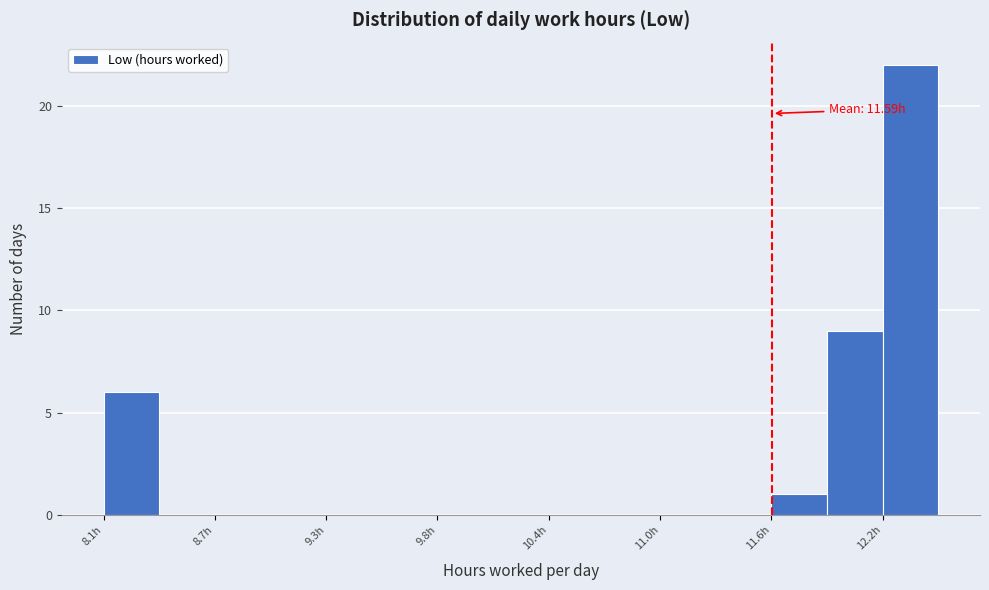

Around what value on the x-axis is the tallest bar? Give the approximate position of its centre, as read against the axis.

12.3